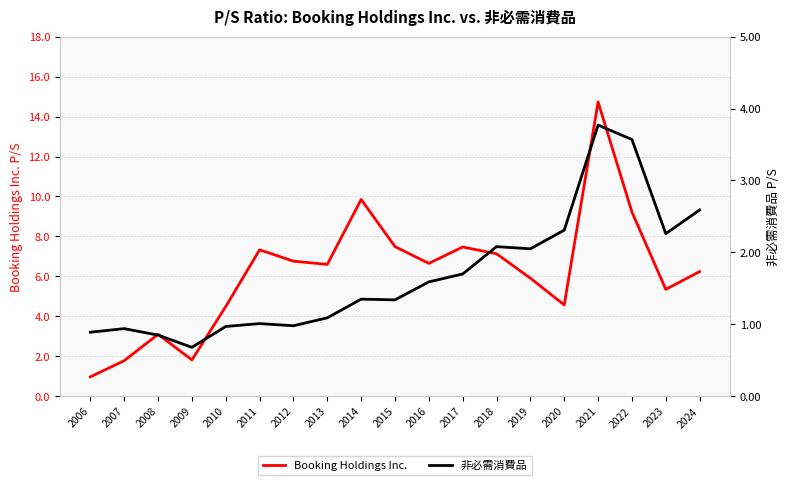

What is the minimum value shown in the chart?

0.7